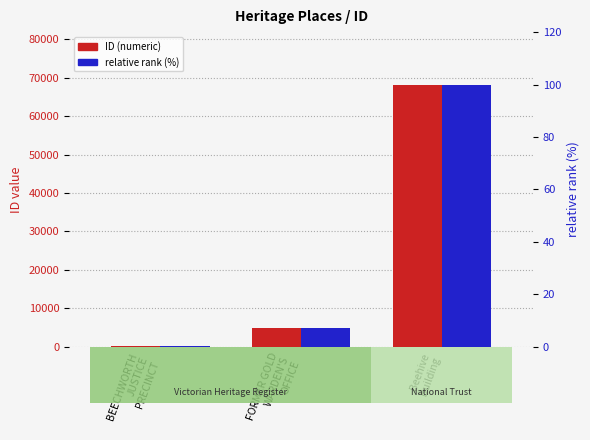

At which label does ID (numeric) reach its peak?

Beehive
Building